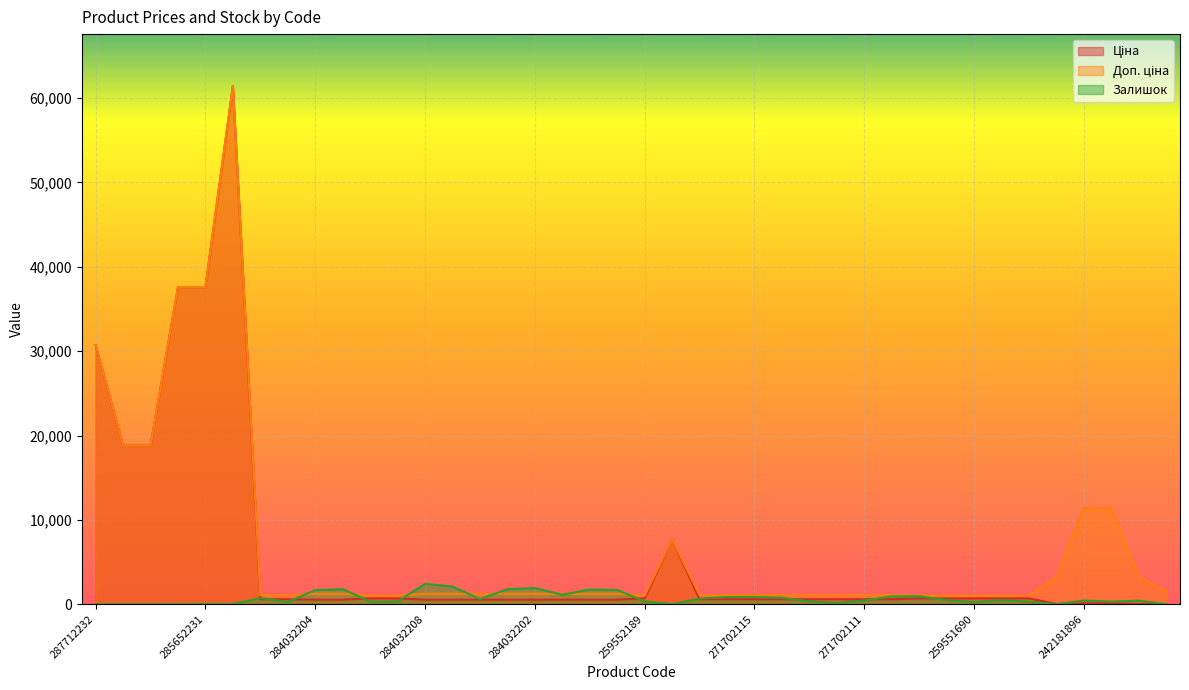

Reading right to left, transcribe all the data shown in this chart.

Ціна: 242162004=16.0	242181783=31.9	242181892=114.1	242181896=114.1	242182004=31.9	259551688=693.7	259551689=693.7	259551690=693.7	259551692=693.7	259551693=693.7	271702110=589.9	271702111=589.9	271702112=589.9	271702113=589.9	271702114=589.9	271702115=589.9	271702116=589.9	271702117=589.9	208461456=7693.1	259552189=693.7	284032199=539.0	284032200=539.0	284032201=539.0	284032202=539.0	284032205=539.0	284032206=539.0	284032207=539.0	284032208=539.0	259552212=693.7	259552213=693.7	284032203=539.0	284032204=539.0	271702229=589.9	271702230=589.9	285672232=61434.3	285652231=37593.6	285652233=37593.6	287692231=18796.8	287692233=18796.8	287712232=30717.1
Доп. ціна: 242162004=1597.0	242181783=3195.0	242181892=11410.0	242181896=11410.0	242182004=3195.0	259551688=1024.6	259551689=1024.6	259551690=1024.6	259551692=1024.6	259551693=1024.6	271702110=1081.7	271702111=1081.7	271702112=1081.7	271702113=1081.7	271702114=1081.7	271702115=1081.7	271702116=1081.7	271702117=1081.7	208461456=7693.1	259552189=1024.6	284032199=1235.4	284032200=1235.4	284032201=1235.4	284032202=1235.4	284032205=1235.4	284032206=1235.4	284032207=1235.4	284032208=1235.4	259552212=1024.6	259552213=1024.6	284032203=1235.4	284032204=1235.4	271702229=1081.7	271702230=1081.7	285672232=61434.3	285652231=37593.6	285652233=37593.6	287692231=18796.8	287692233=18796.8	287712232=30717.1
Залишок: 242162004=0.0	242181783=416.0	242181892=313.0	242181896=434.0	242182004=0.0	259551688=310.0	259551689=494.0	259551690=276.0	259551692=486.0	259551693=946.0	271702110=924.0	271702111=443.0	271702112=177.0	271702113=344.0	271702114=759.0	271702115=862.0	271702116=851.0	271702117=678.0	208461456=11.0	259552189=339.0	284032199=1688.0	284032200=1745.0	284032201=1120.0	284032202=1921.0	284032205=1776.0	284032206=624.0	284032207=2096.0	284032208=2419.0	259552212=333.0	259552213=330.0	284032203=1786.0	284032204=1674.0	271702229=272.0	271702230=735.0	285672232=16.0	285652231=23.0	285652233=13.0	287692231=0.0	287692233=0.0	287712232=0.0